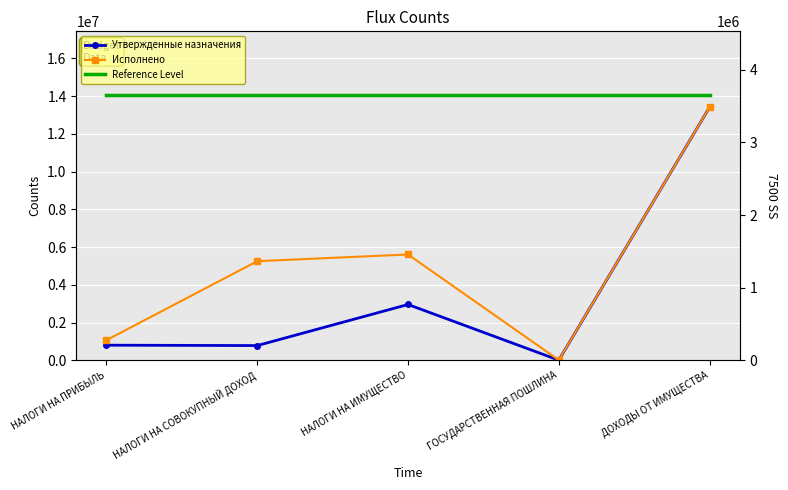

Reading right to left, transcribe all the data shown in this chart.

Утвержденные назначения: 13410800.0	4400.0	2955400.0	778600.0	798700.0
Reference Level: 14081340.0	14081340.0	14081340.0	14081340.0	14081340.0
Исполнено: 3483972.2	2150.0	1456360.9	1364061.6	277169.4